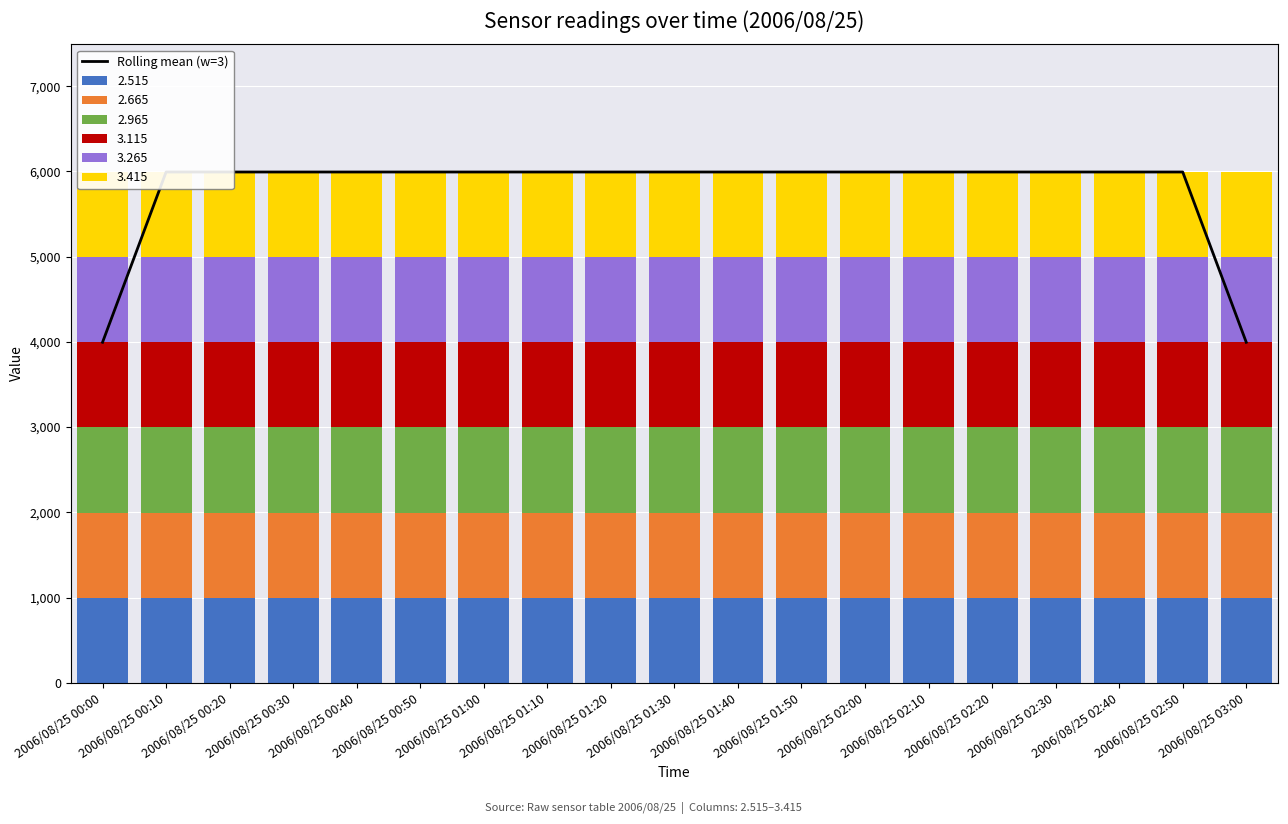

How many values are below 5994?

2